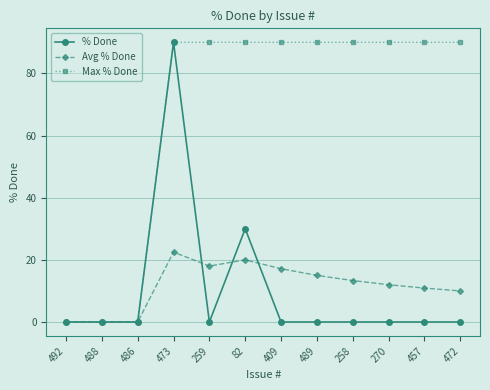

What is the greatest value displayed?

90.0